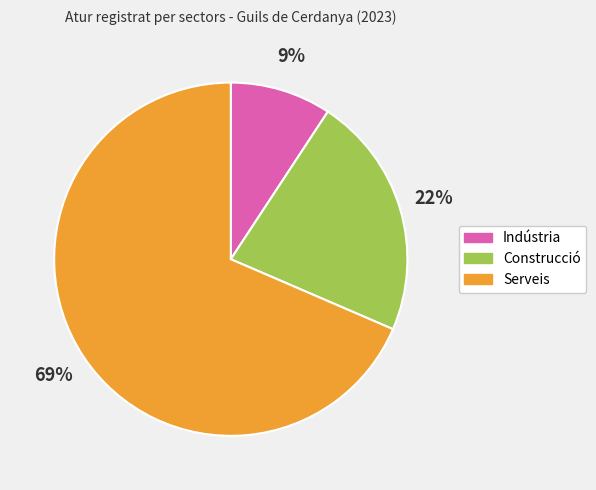

Is there any slice that represents more than half of the pie?

Yes